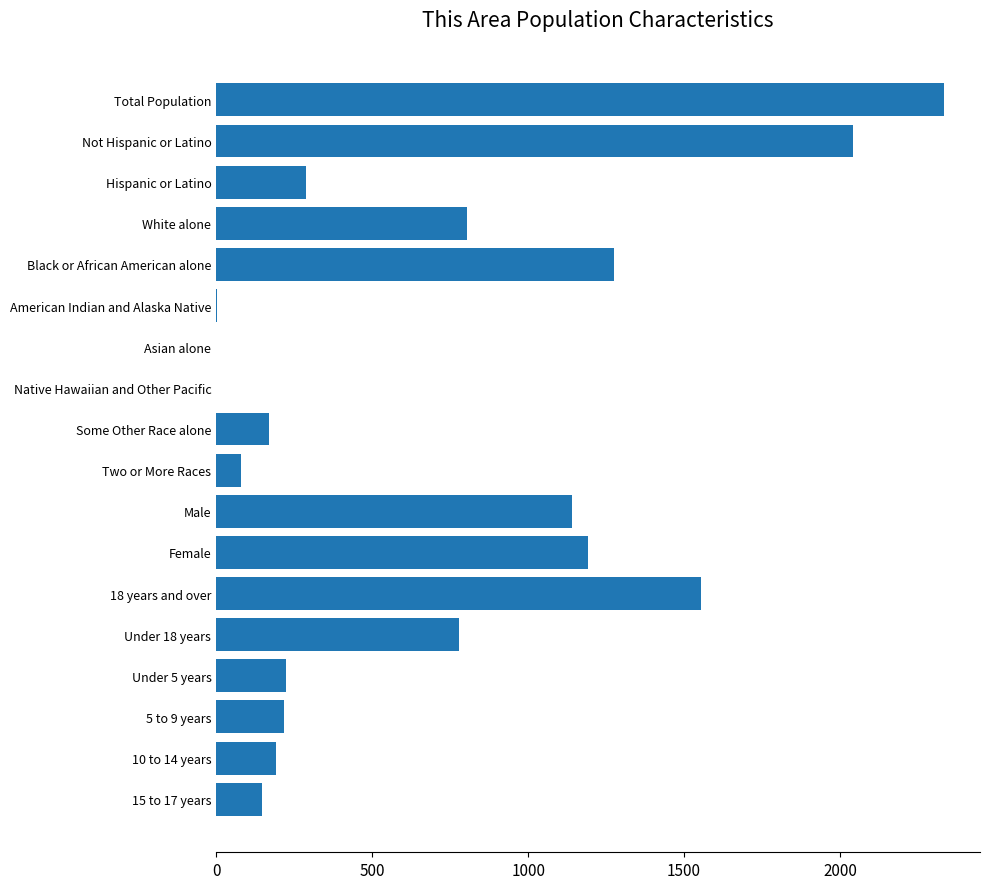

Read the value at Female.

1191